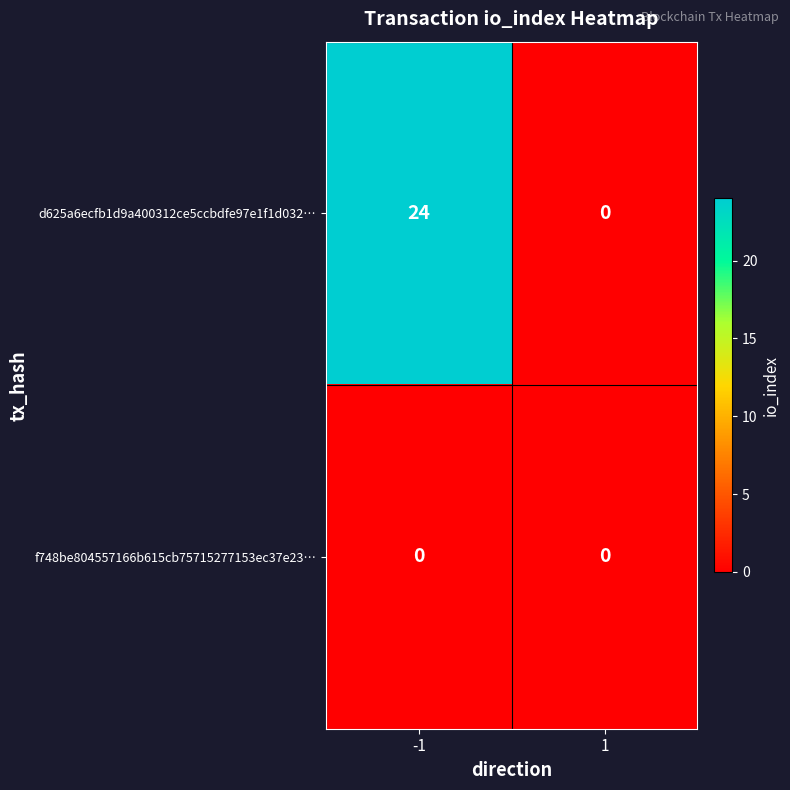

What is the highest value of the d625a6ecfb1d9a400312ce5ccbdfe97e1f1d032… series?

24